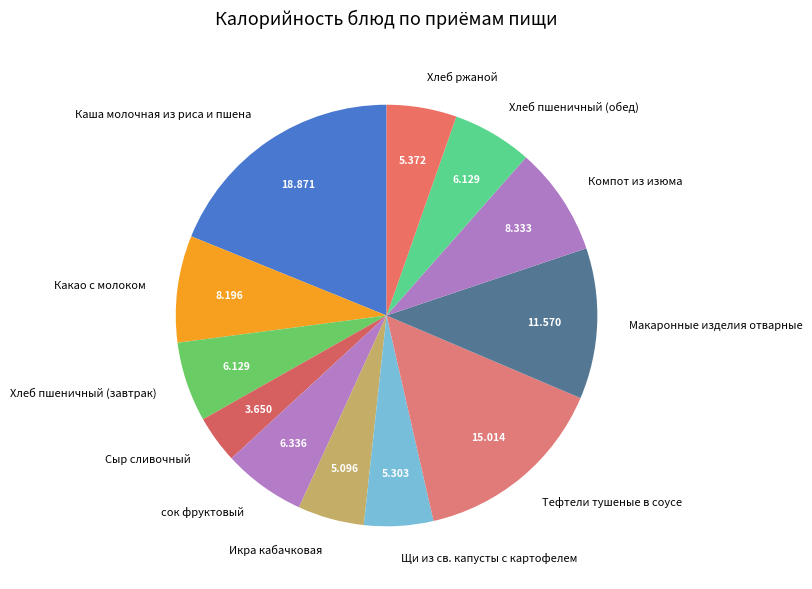

Which slice is the largest?

Каша молочная из риса и пшена